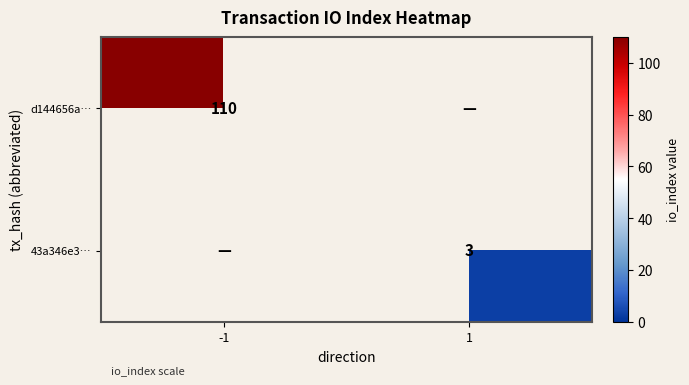

Which has a higher value, 1 or -1?

-1